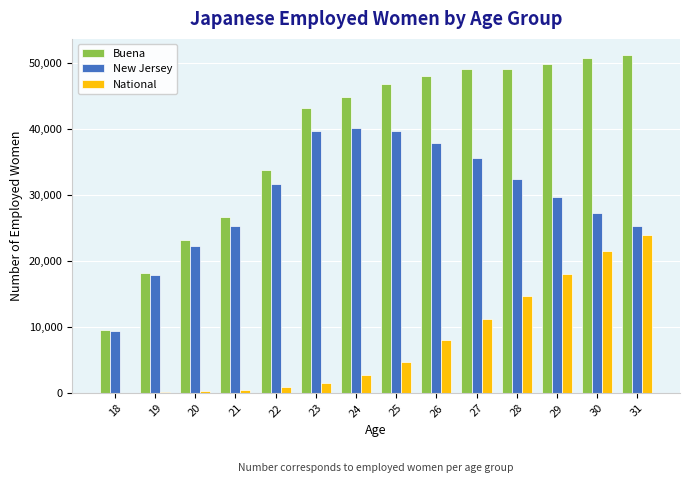

What is the sum of all New Jersey values?

414287